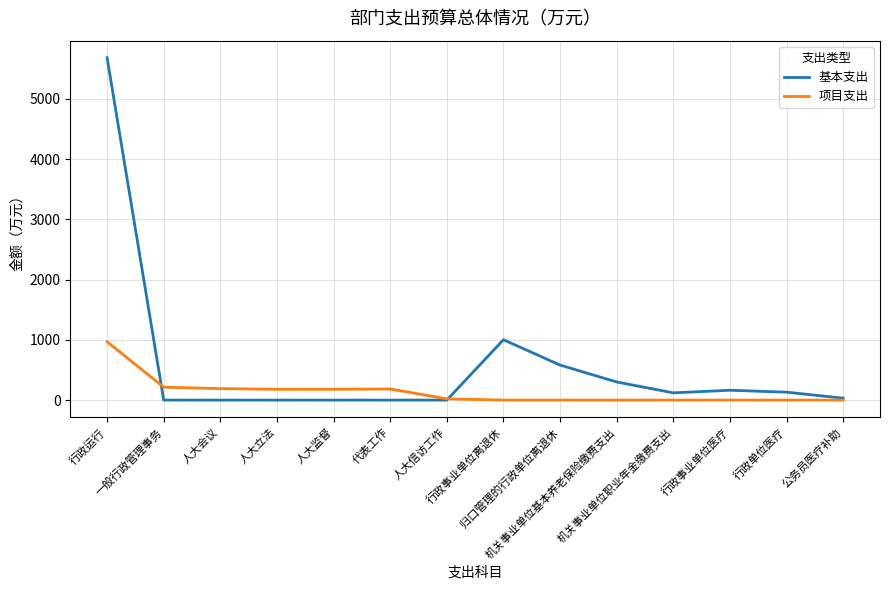

Which series has the widest spread of values?

基本支出